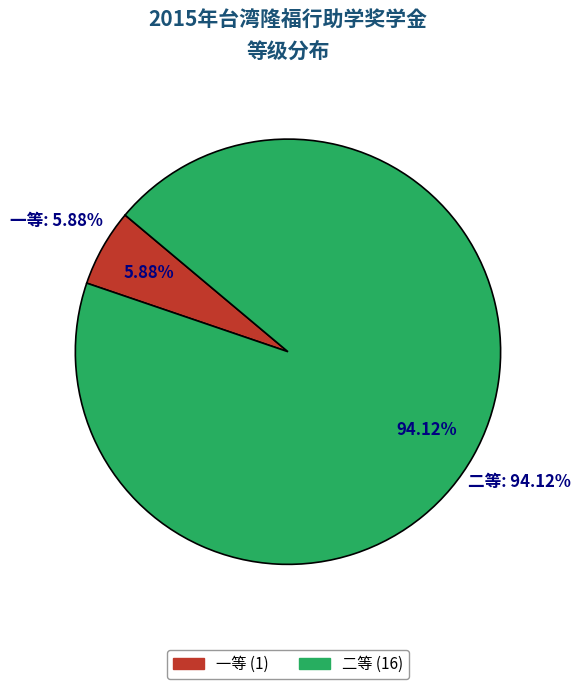

What is the majority slice?

二等